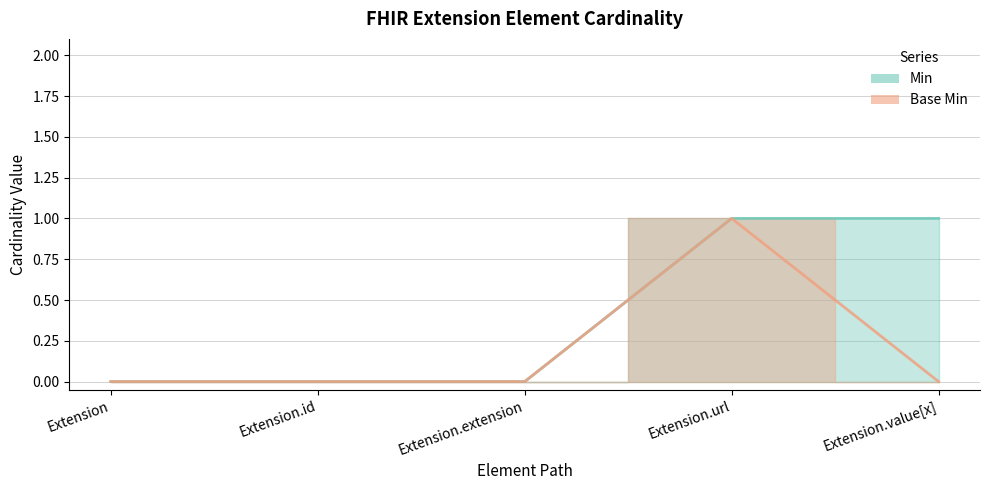

Reading left to right, extract all data points from this chart.

Min: 0	0	0	1	1
Base Min: 0	0	0	1	0